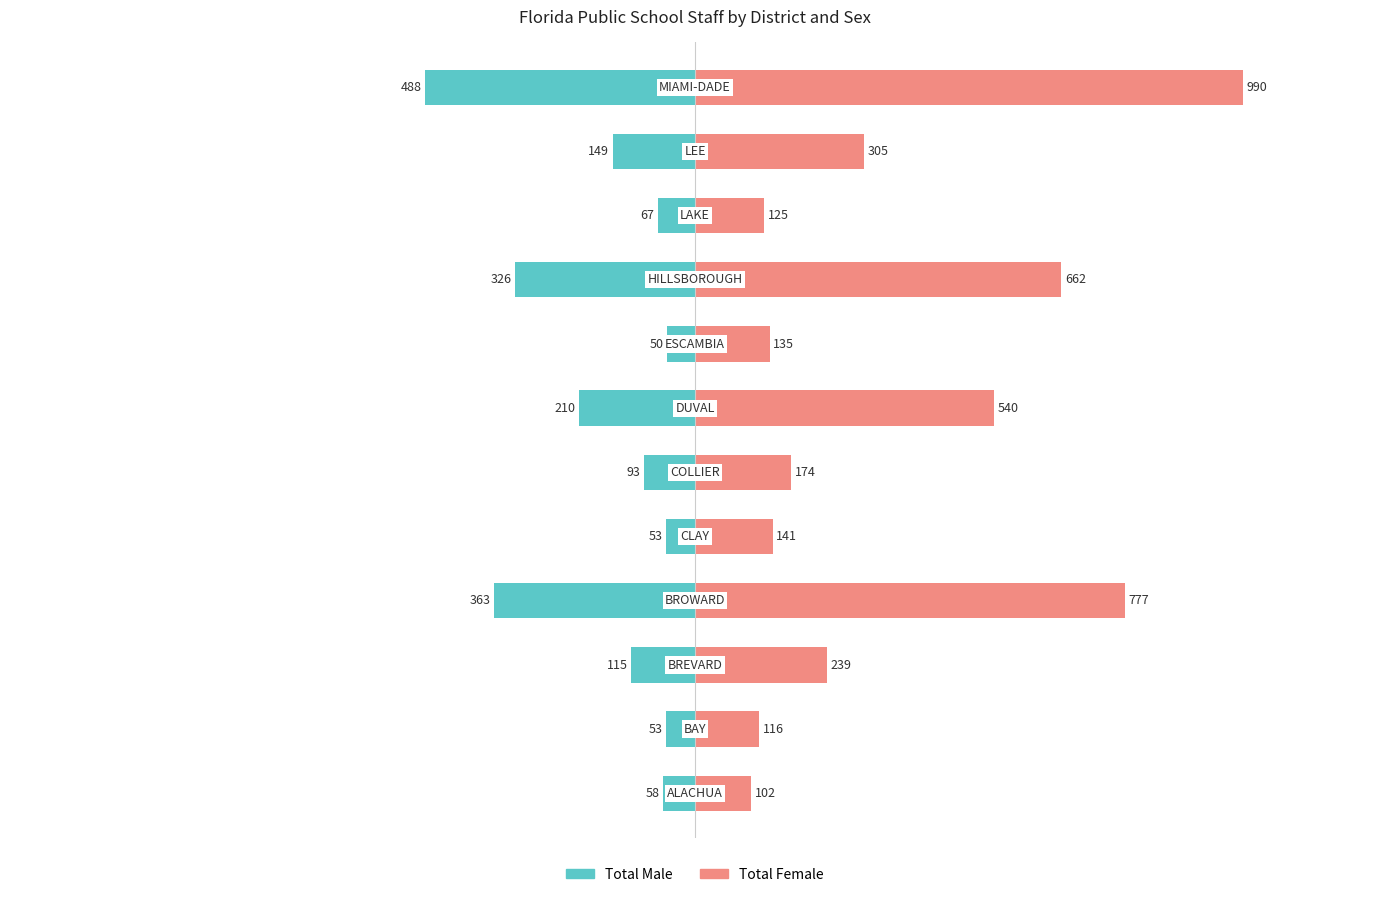

Rank the series at 9 from lowest to highest value.

Total Male, Total Female